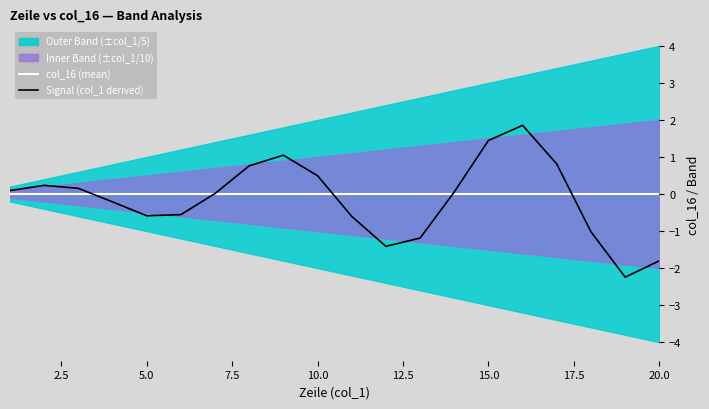

True or false: col_16 (mean) has a value of 0.0 at 15.0.

True